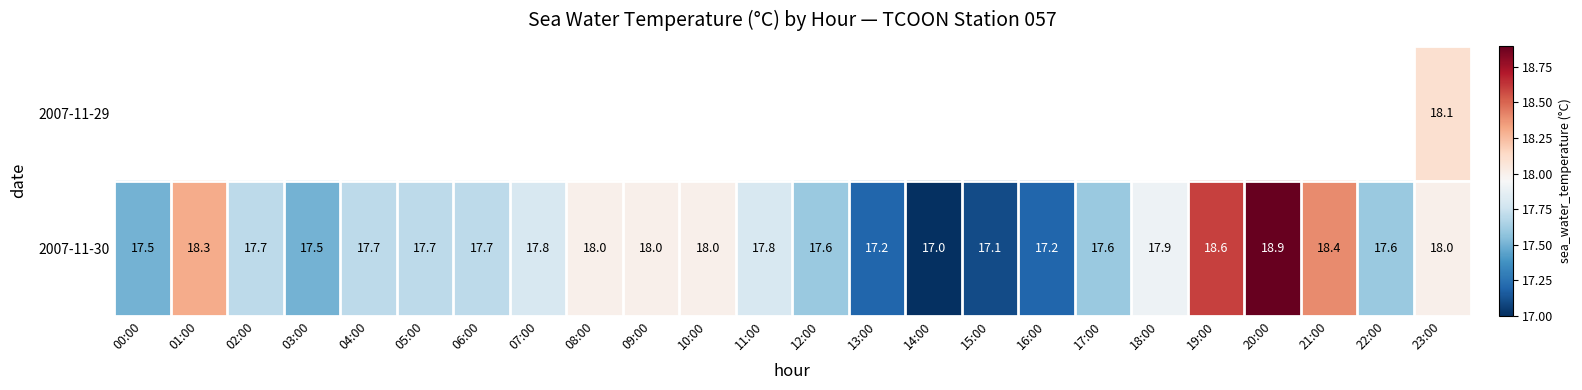

What is the minimum value shown in the chart?

17.0